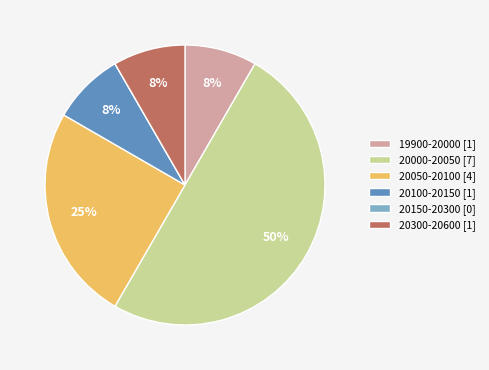

Combined, do 20000-20050 [7] and 20100-20150 [1] account for over 50%?

Yes